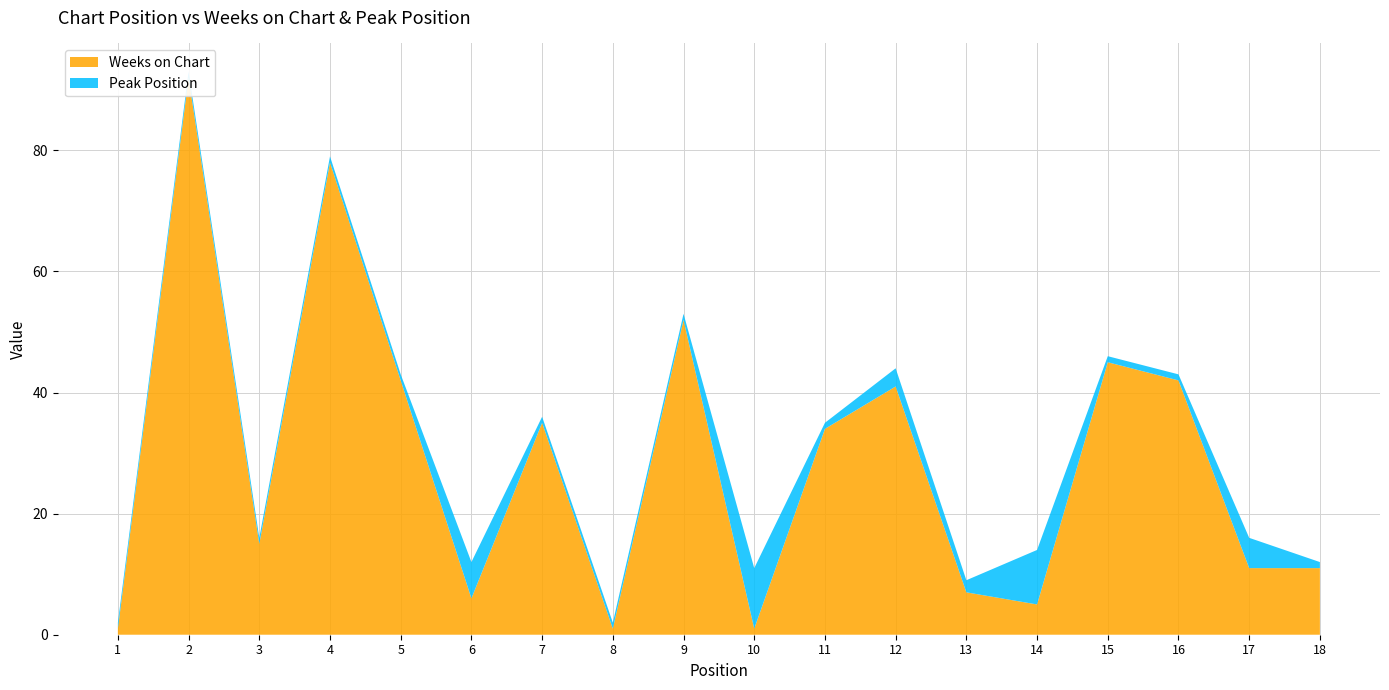

Reading left to right, what are all the values shown in this chart?

Weeks on Chart: 1=1	2=92	3=15	4=78	5=42	6=6	7=35	8=1	9=52	10=1	11=34	12=41	13=7	14=5	15=45	16=42	17=11	18=11
Peak Position: 1=1	2=1	3=1	4=1	5=1	6=6	7=1	8=1	9=1	10=10	11=1	12=3	13=2	14=9	15=1	16=1	17=5	18=1